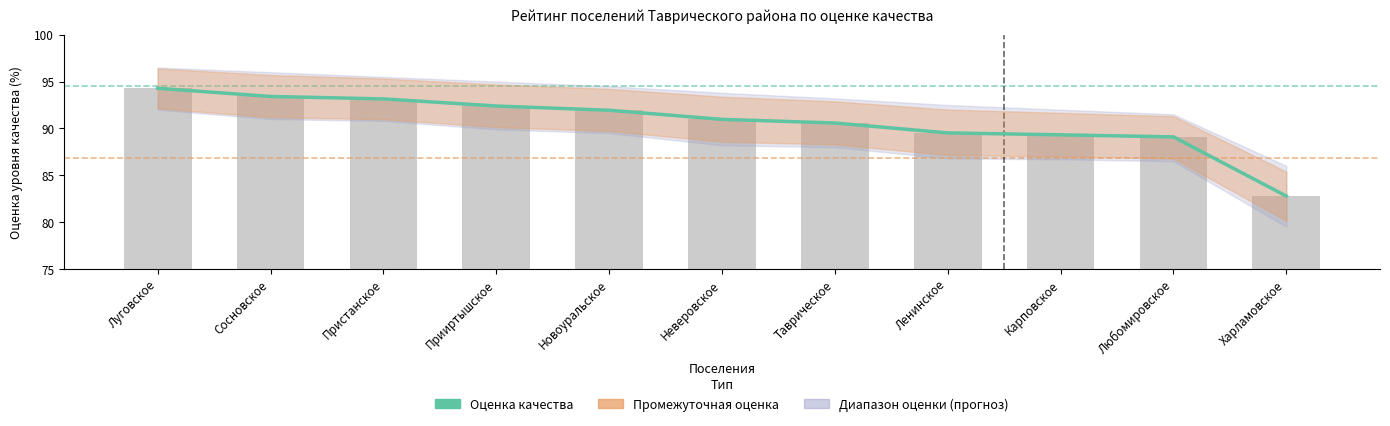

Does the chart contain any negative values?

No